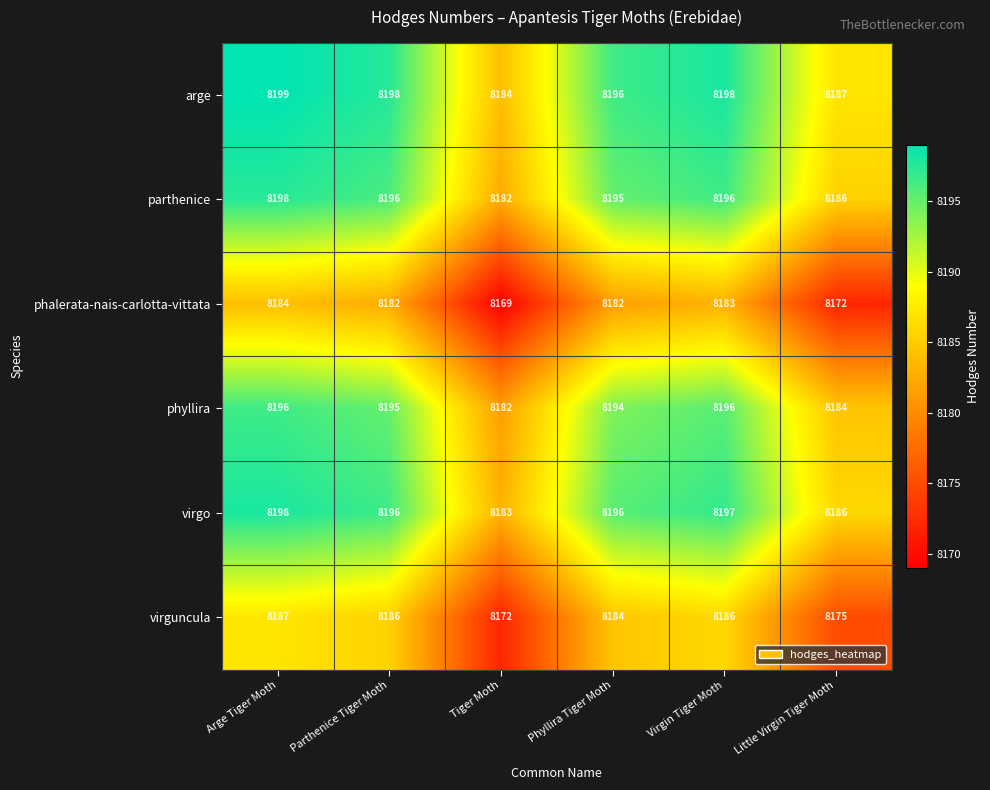

Which category has the lowest value across all series?

Tiger Moth